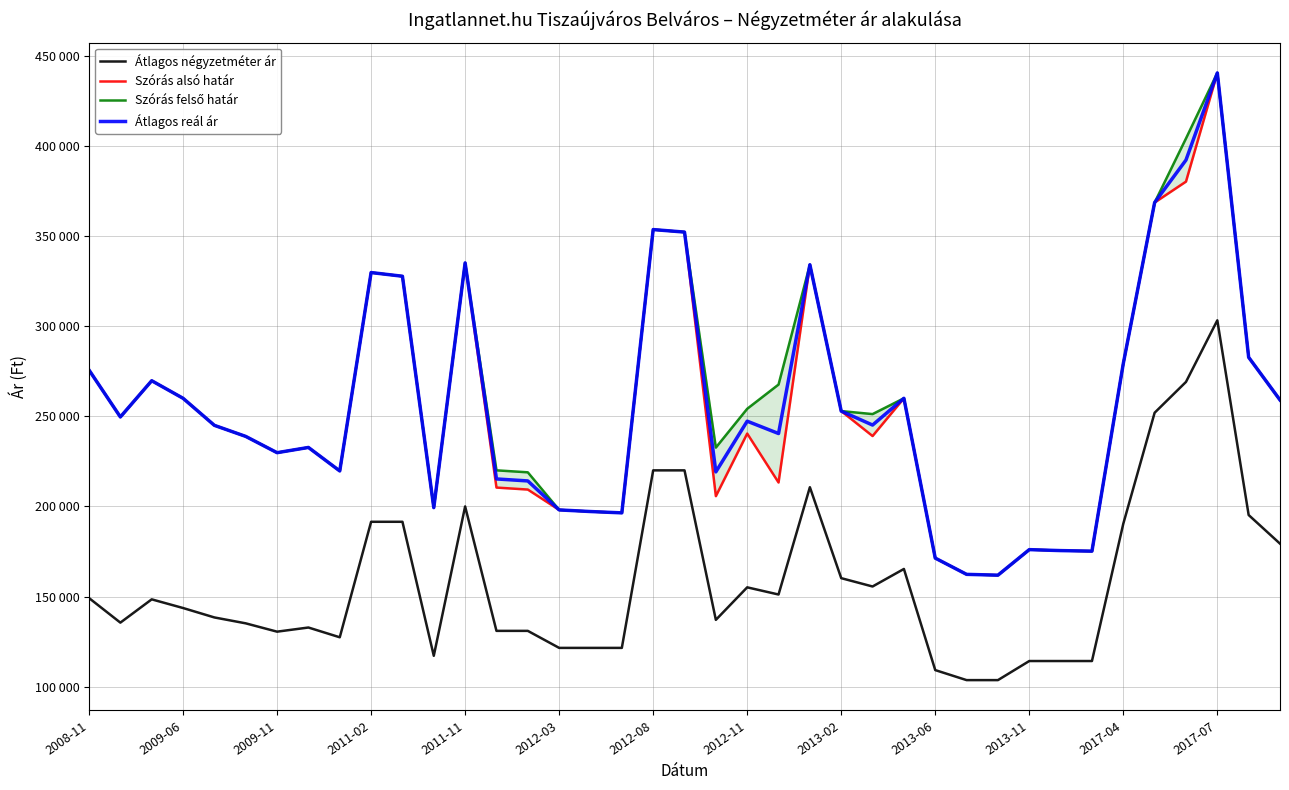

What is the average value of the Szórás felső határ series?

257880